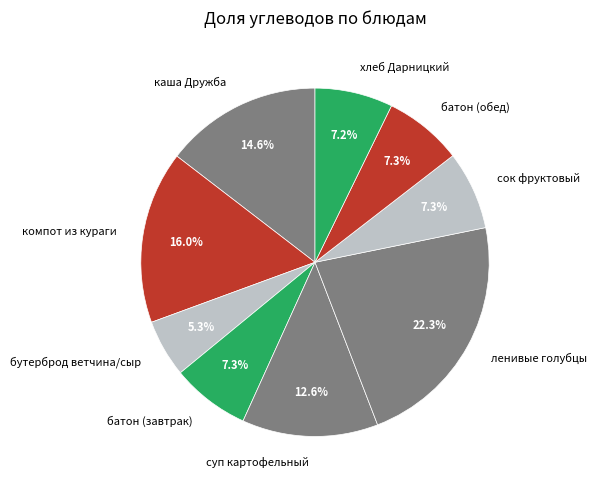

What is the ratio of the value at батон (обед) to the value at батон (завтрак)?

1.0